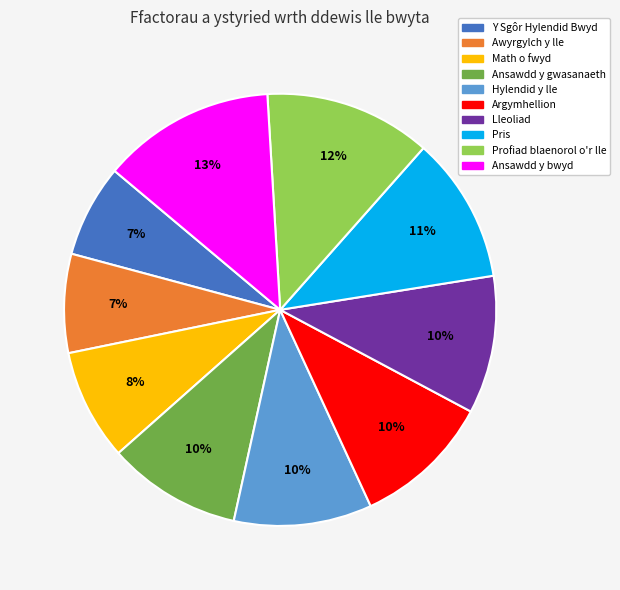

Count the number of slices in the pie.

10